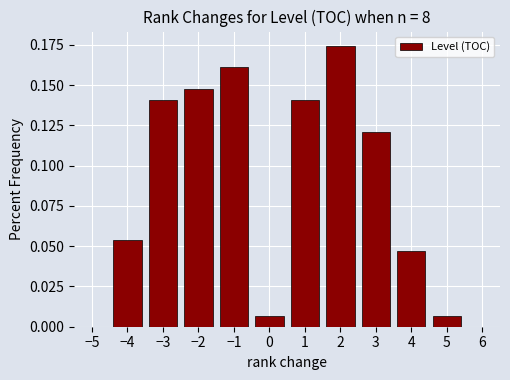

Which has a higher value, 3 or −1?

−1